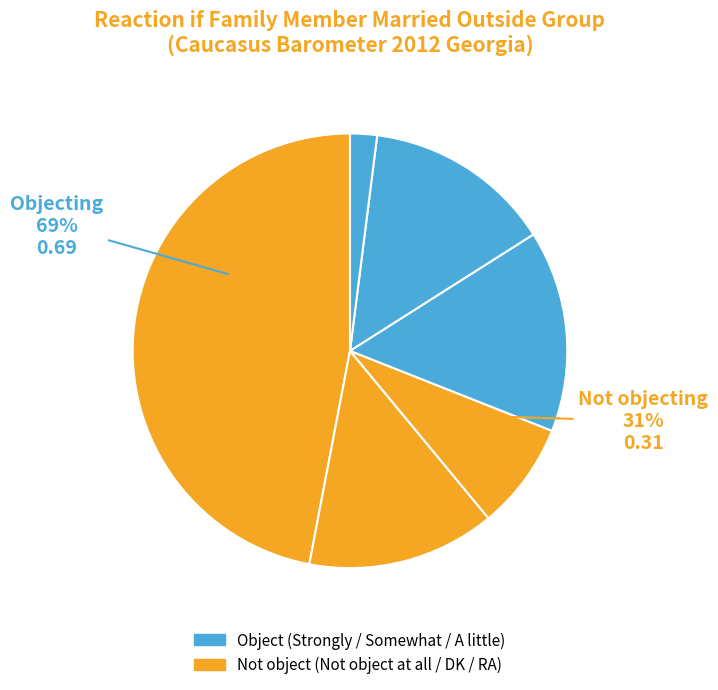

How many segments does this pie chart have?

6